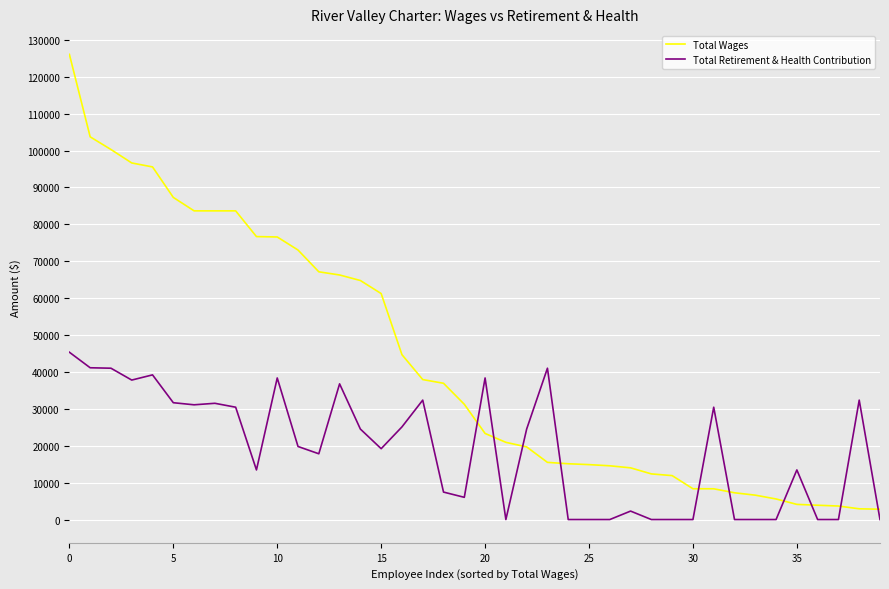

True or false: Total Wages and Total Retirement & Health Contribution cross at least once.

True